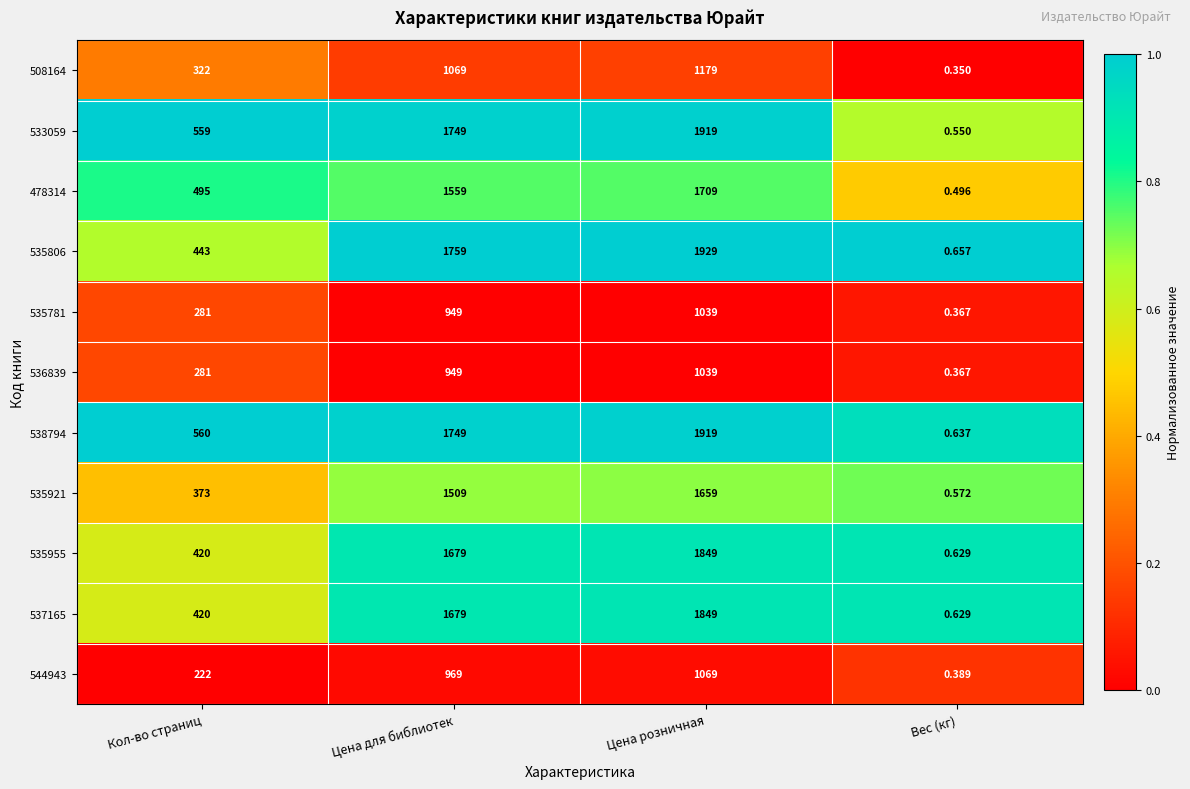

At which category is the sum across all series the highest?

Цена розничная